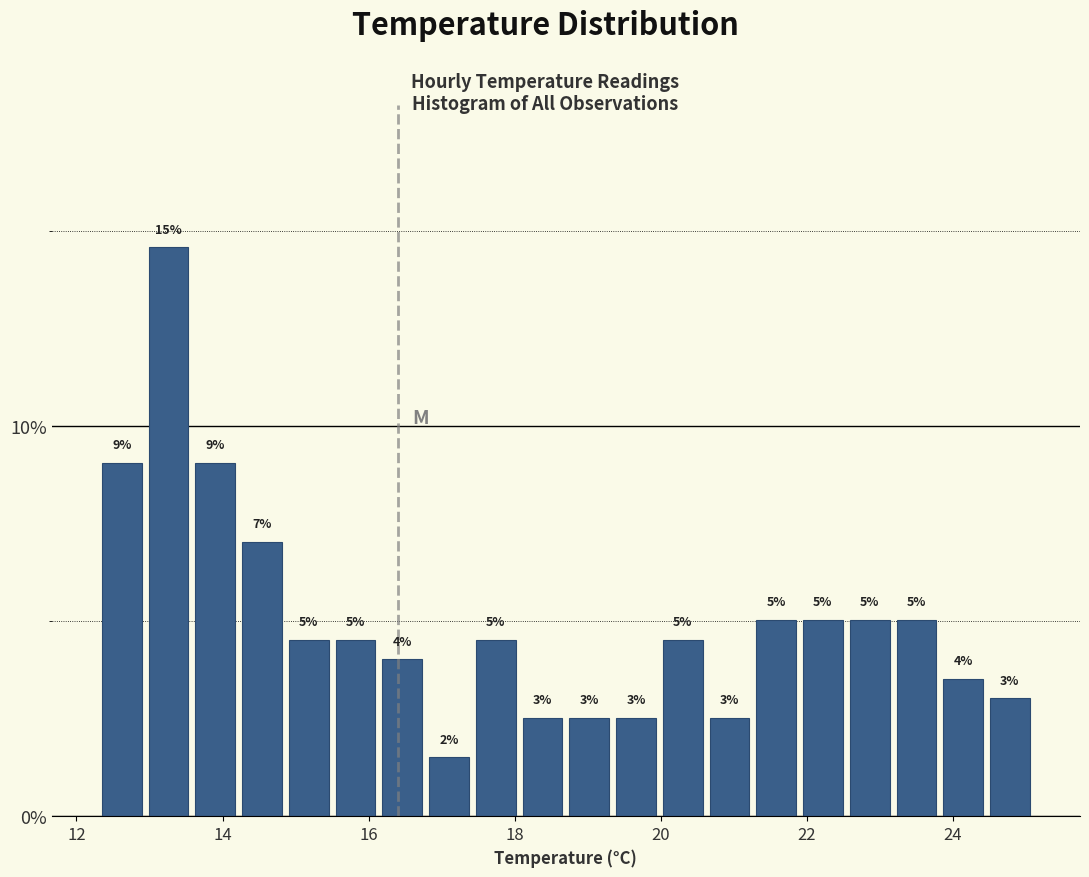

Around what value on the x-axis is the tallest bar? Give the approximate position of its centre, as read against the axis.

13.2